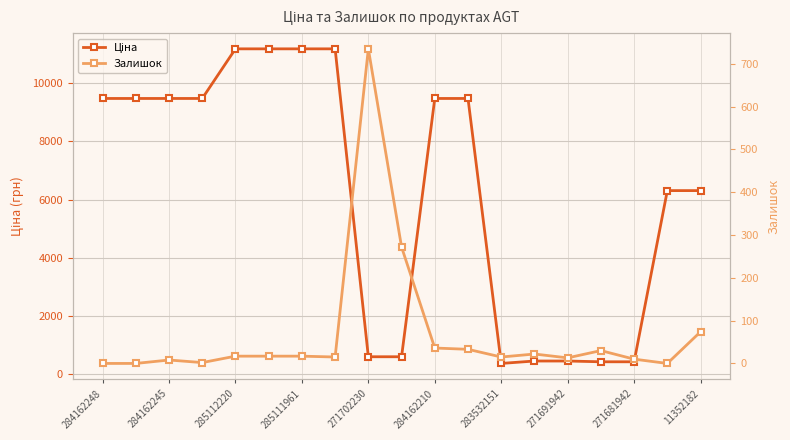

How many times do Залишок and Ціна cross each other?

2